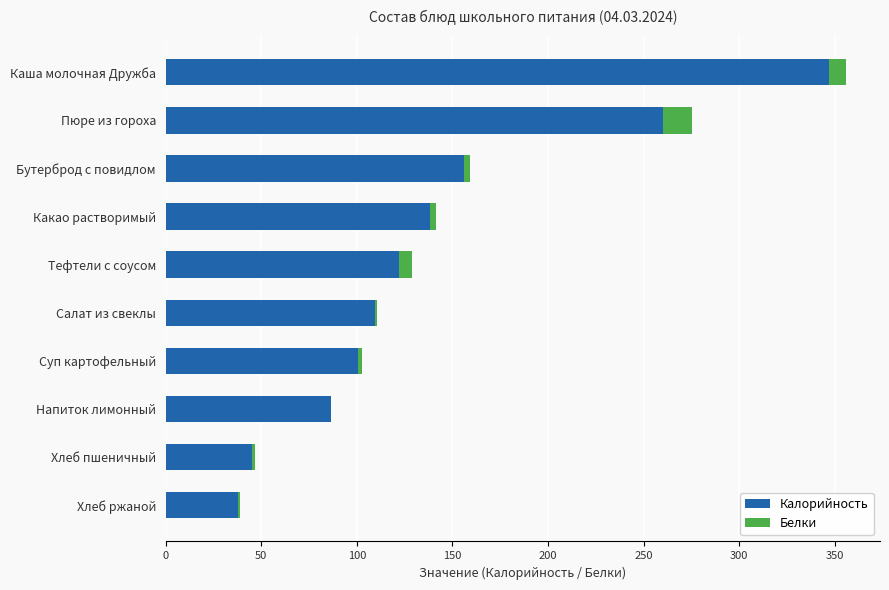

The Калорийность series shows 59.6 at Бутерброд с повидлом. True or false?

False